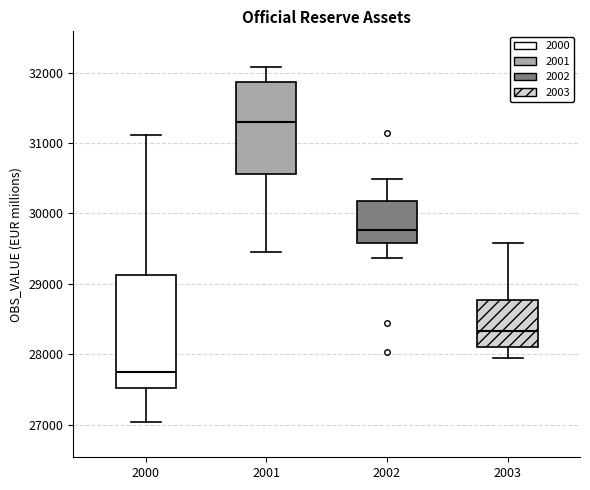

Reading left to right, transcribe this box plot: for each box, give where its median line is, the range the box spans, and where its two whiskers end, as read against the y-axis. The values are not printed on the chart, so give them approximately, as read against the axis.

2000: median 27700, box 27500 to 29100, whiskers 27000 to 31100
2001: median 31300, box 30600 to 31900, whiskers 29500 to 32100
2002: median 29800, box 29600 to 30200, whiskers 29400 to 30500
2003: median 28300, box 28100 to 28800, whiskers 27900 to 29600